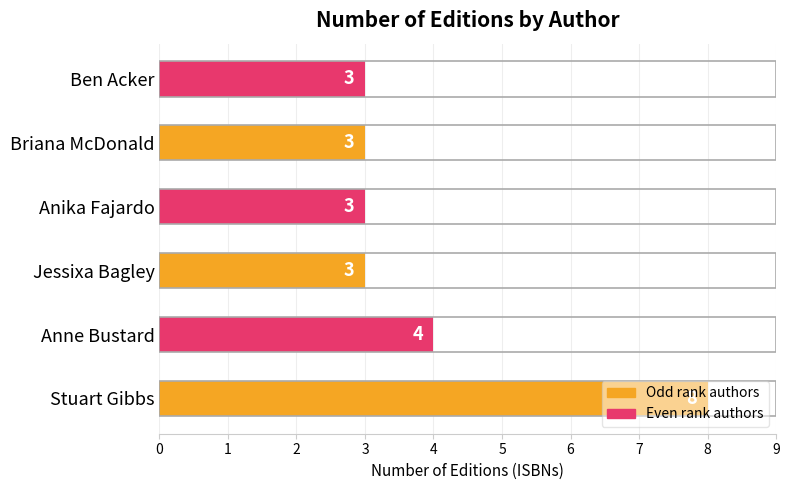

What is the approximate value at Stuart Gibbs?

8